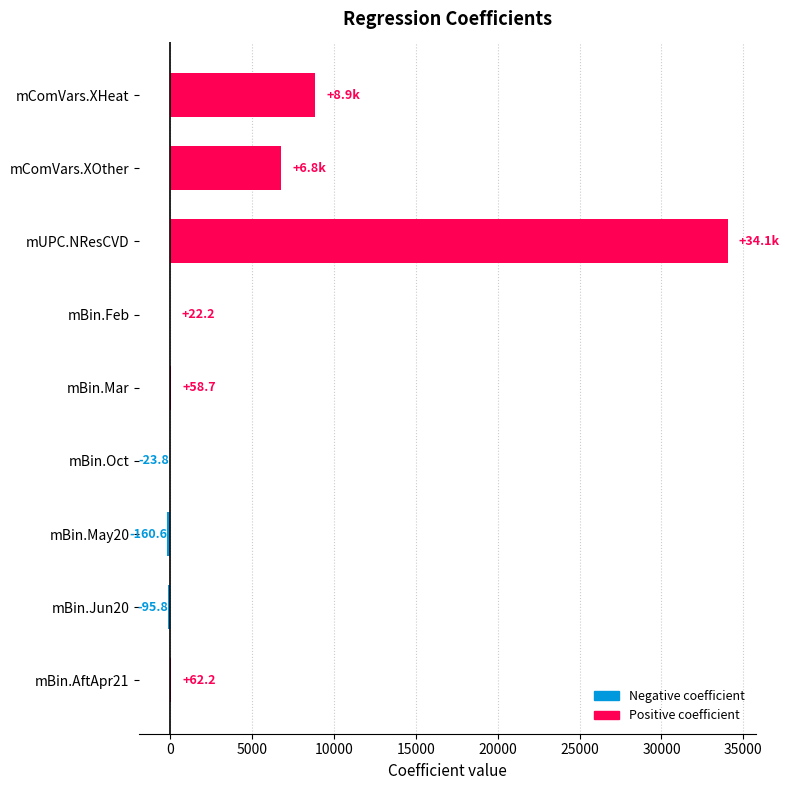

The chart shows a value of -95.8 at mBin.Jun20. True or false?

True